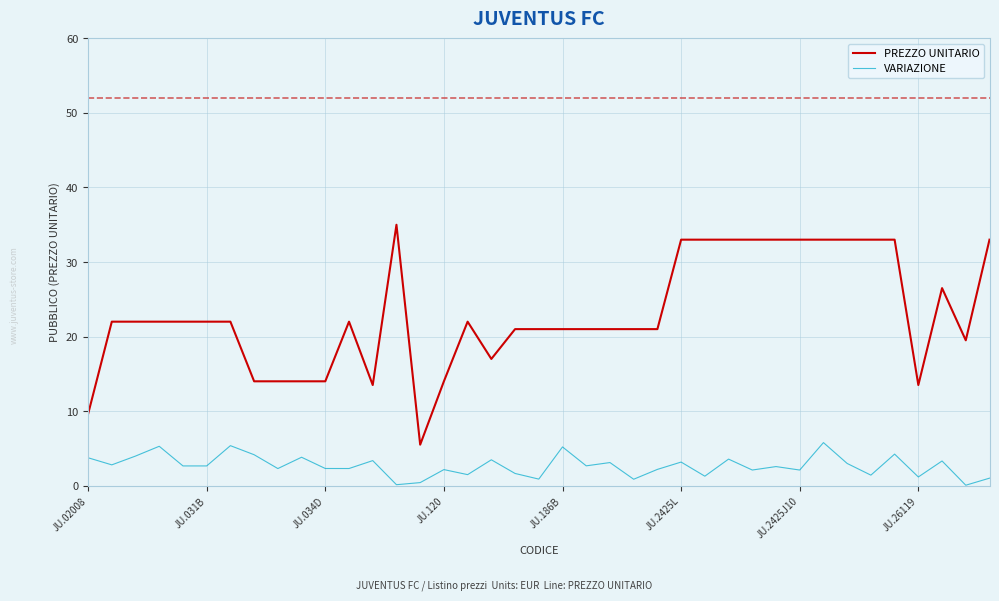

Does the chart display data point markers on the line(s)?

No